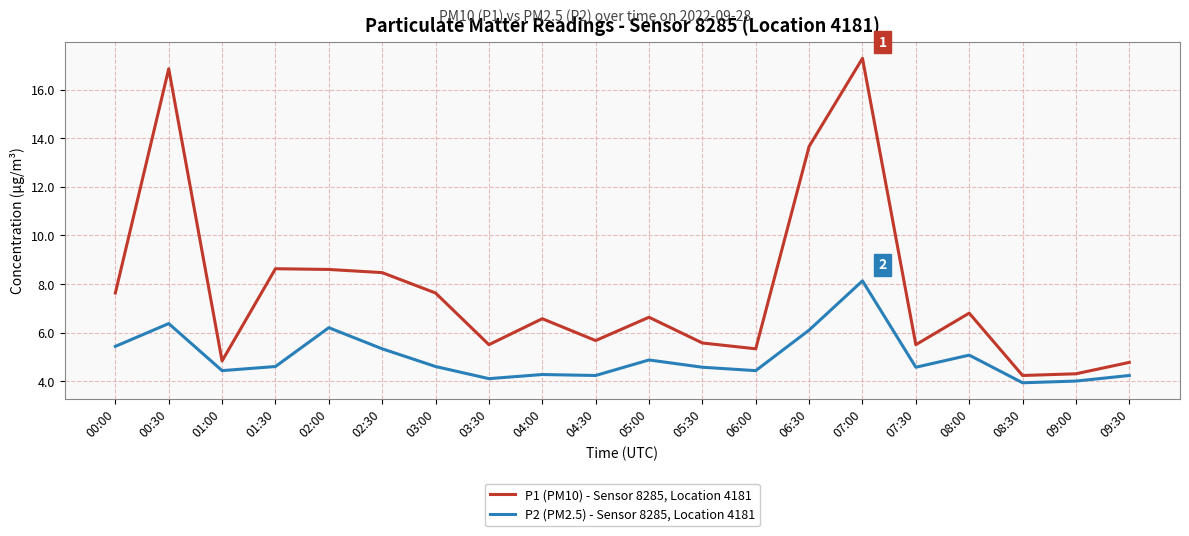

What is the difference between the highest and lowest values at 03:00?

3.0